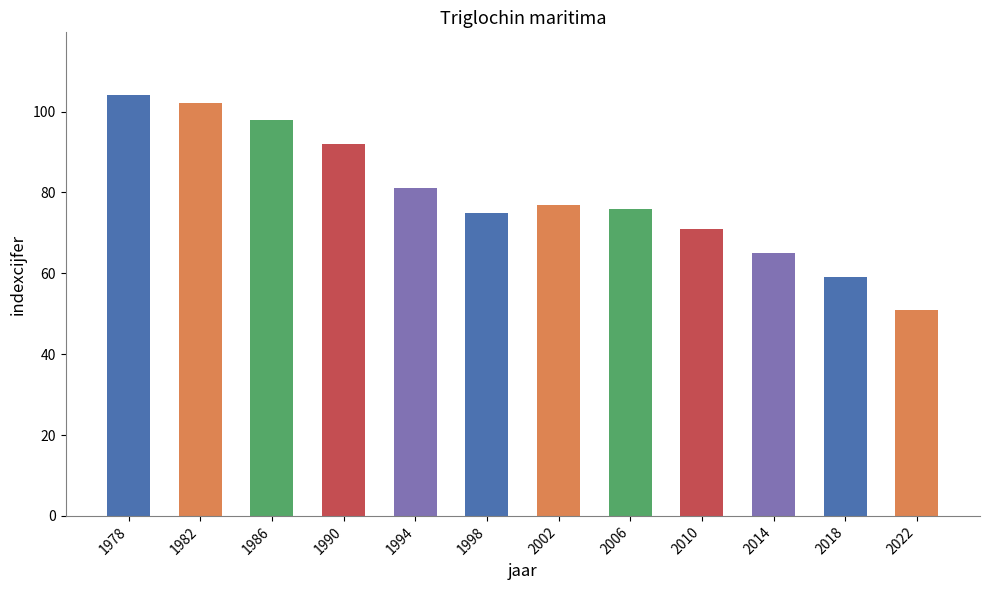

What is the ratio of the value at 1994 to the value at 1978?

0.8